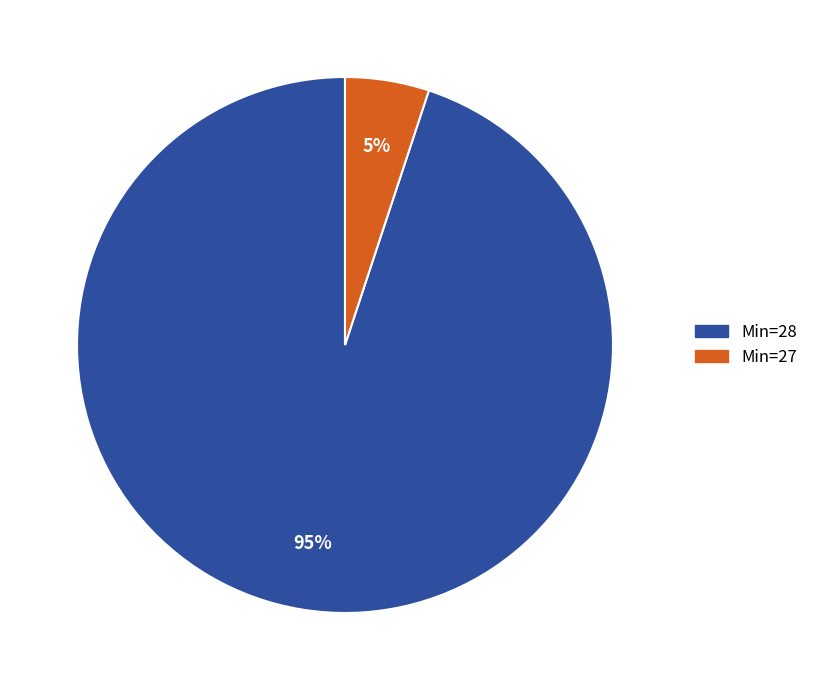

Count the number of slices in the pie.

2